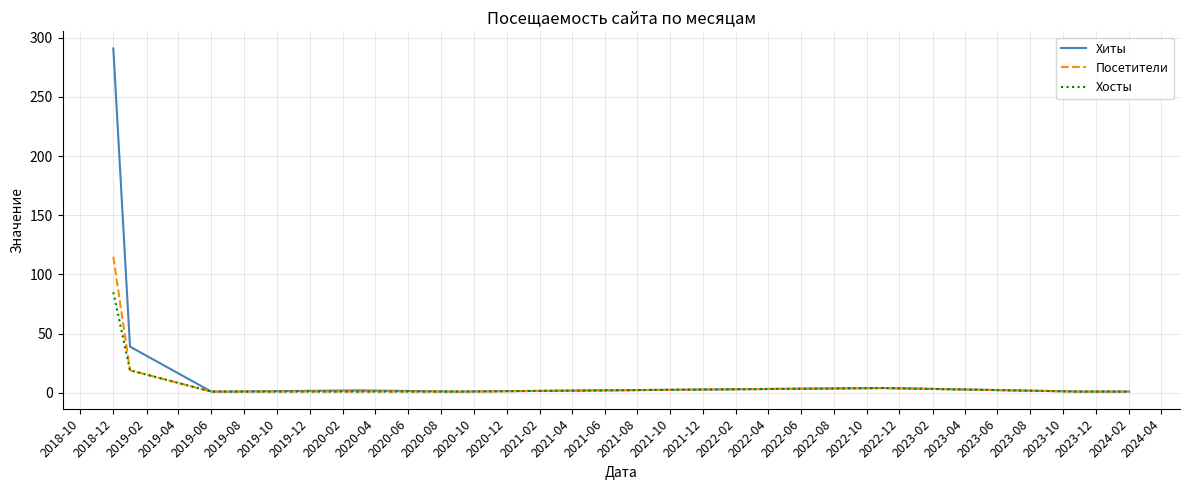

List the series in order of their peak value, lowest first.

Хосты, Посетители, Хиты